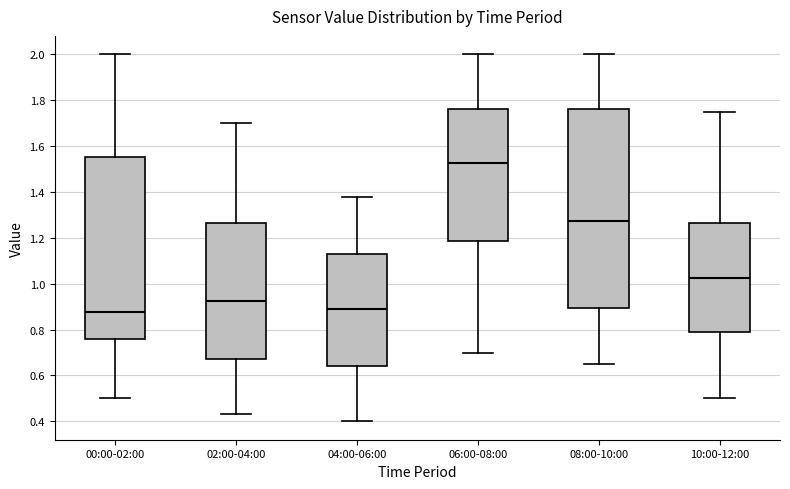

Reading left to right, read every box against the y-axis: the position of its median line, the range the box covers, and the ends of its whiskers. The values are not printed on the chart, so give them approximately, as read against the axis.

00:00-02:00: median 0.88, box 0.76 to 1.56, whiskers 0.50 to 2.00
02:00-04:00: median 0.92, box 0.68 to 1.26, whiskers 0.44 to 1.70
04:00-06:00: median 0.90, box 0.64 to 1.12, whiskers 0.40 to 1.38
06:00-08:00: median 1.52, box 1.18 to 1.76, whiskers 0.70 to 2.00
08:00-10:00: median 1.28, box 0.90 to 1.76, whiskers 0.66 to 2.00
10:00-12:00: median 1.02, box 0.78 to 1.26, whiskers 0.50 to 1.76